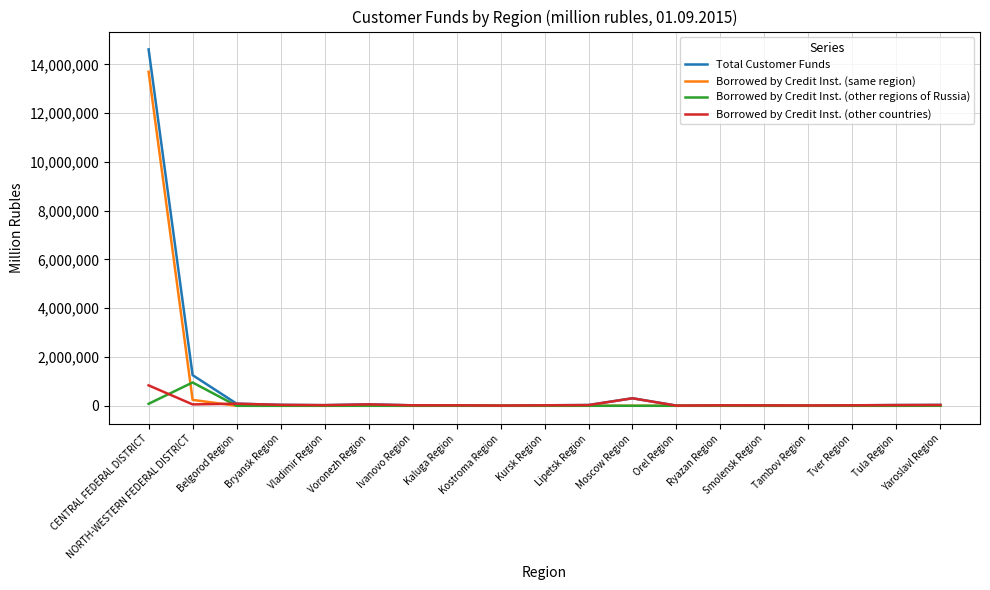

How many lines are shown in the chart?

4